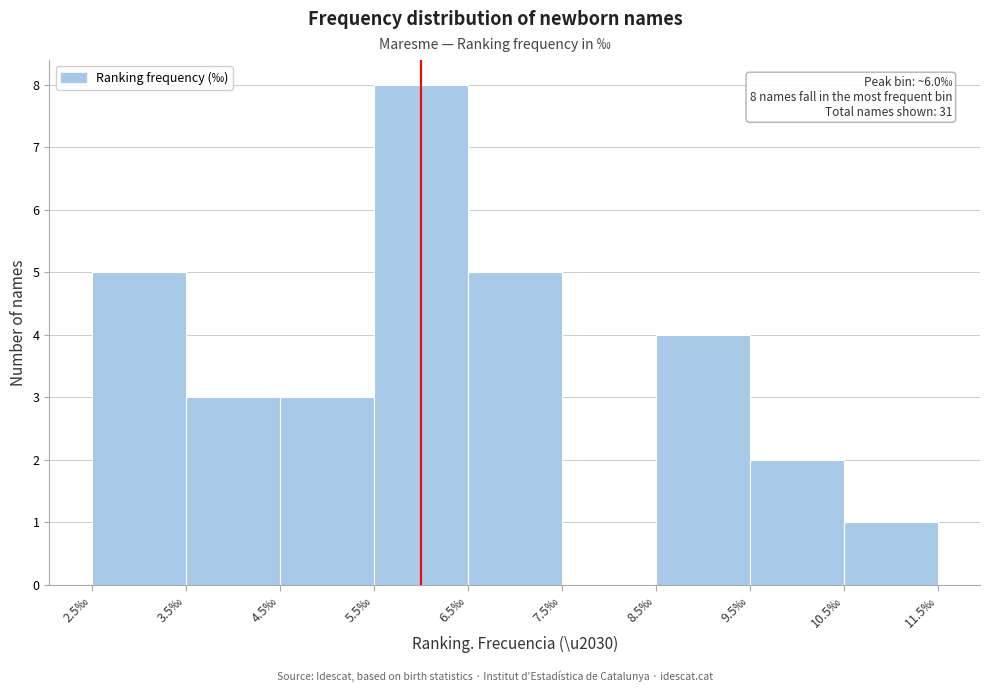

Which range on the x-axis has the tallest bar?

5.5 to 6.5